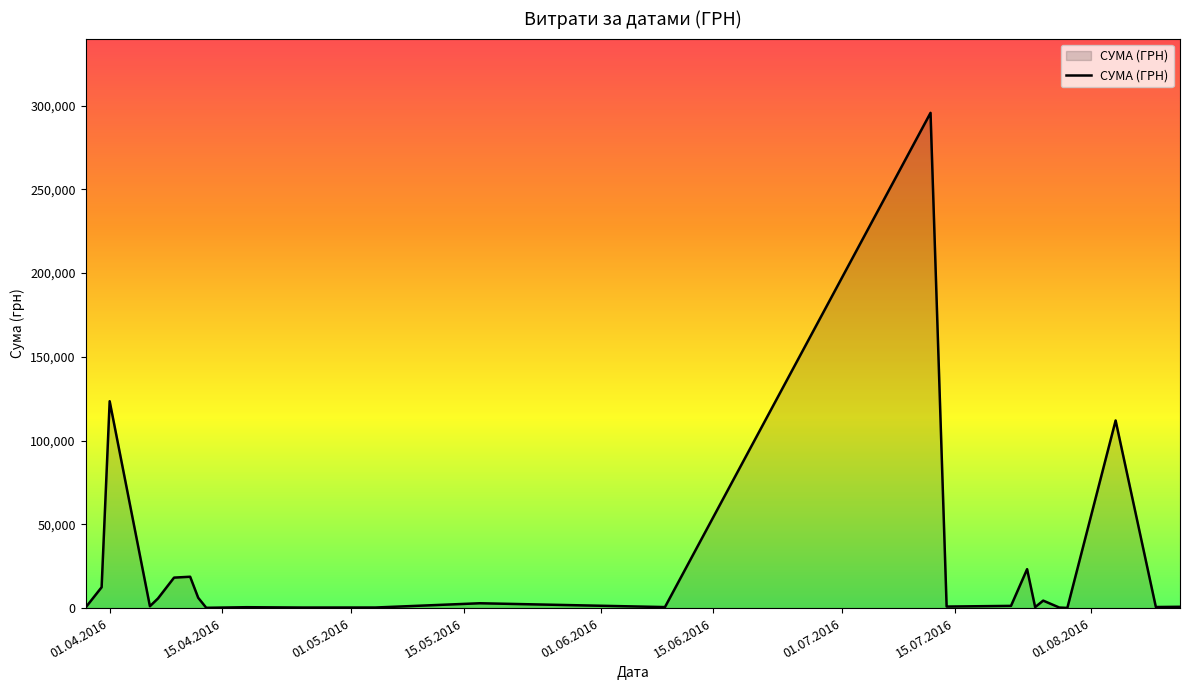

What is the smallest value displayed?

97.8